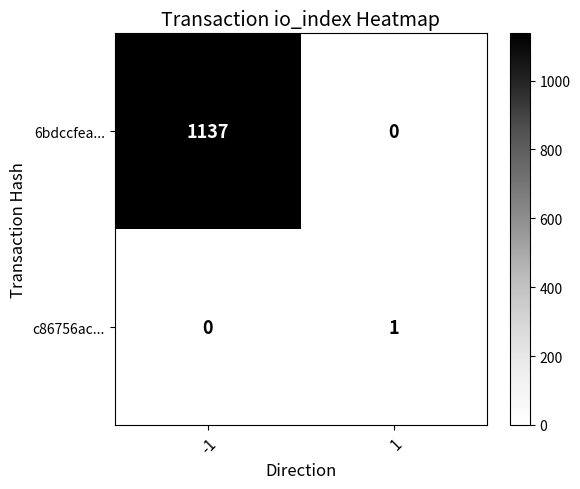

True or false: 6bdccfea... has a value of 1137 at -1.

True